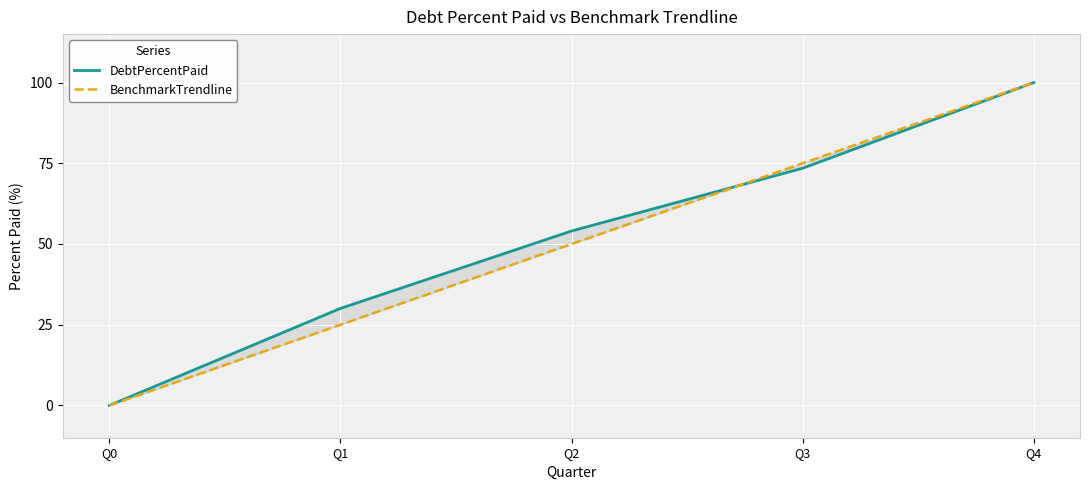

How many categories are shown in the chart?

5